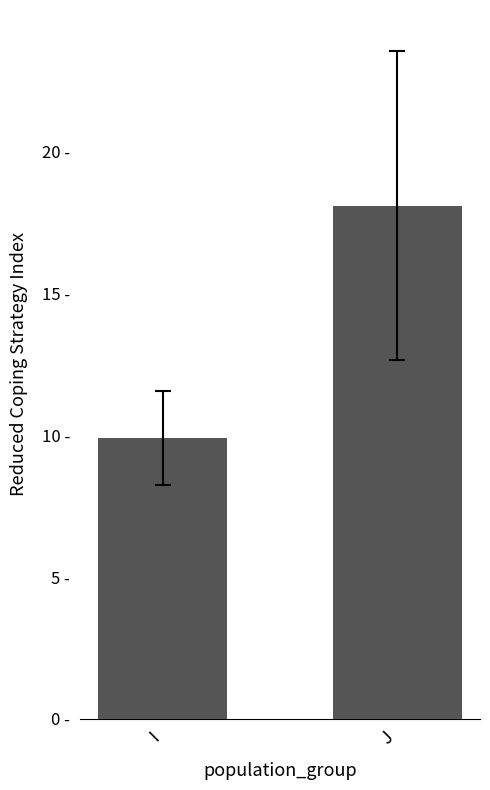

Where does the data first go above 18?

J